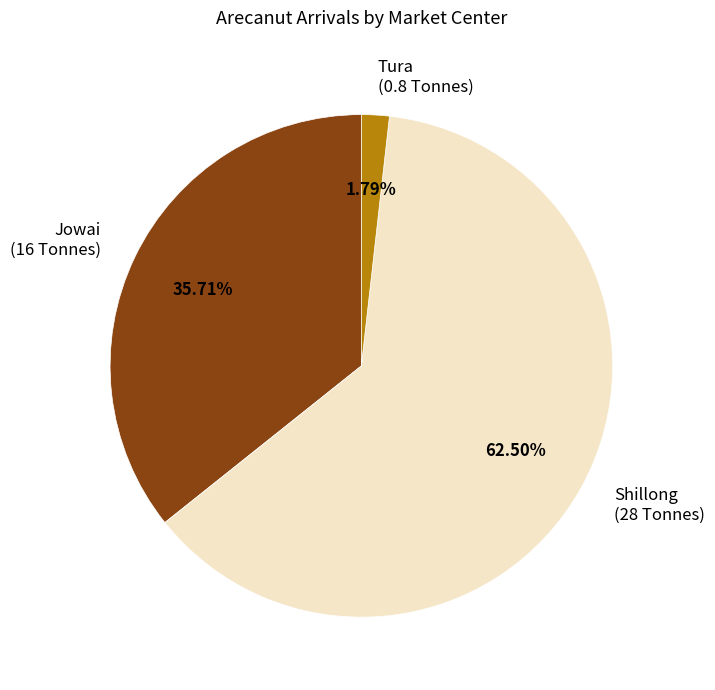

Rank the categories by value from highest to lowest.

Shillong, Jowai, Tura